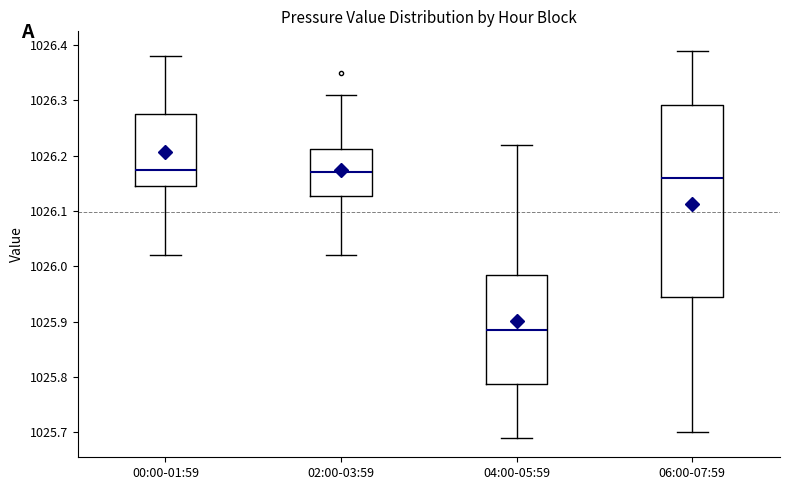

Reading left to right, transcribe this box plot: for each box, give where its median line is, the range the box spans, and where its two whiskers end, as read against the y-axis. The values are not printed on the chart, so give them approximately, as read against the axis.

00:00-01:59: median 1026.18, box 1026.15 to 1026.28, whiskers 1026.02 to 1026.38
02:00-03:59: median 1026.17, box 1026.13 to 1026.21, whiskers 1026.02 to 1026.31
04:00-05:59: median 1025.89, box 1025.79 to 1025.99, whiskers 1025.69 to 1026.22
06:00-07:59: median 1026.16, box 1025.95 to 1026.29, whiskers 1025.70 to 1026.39